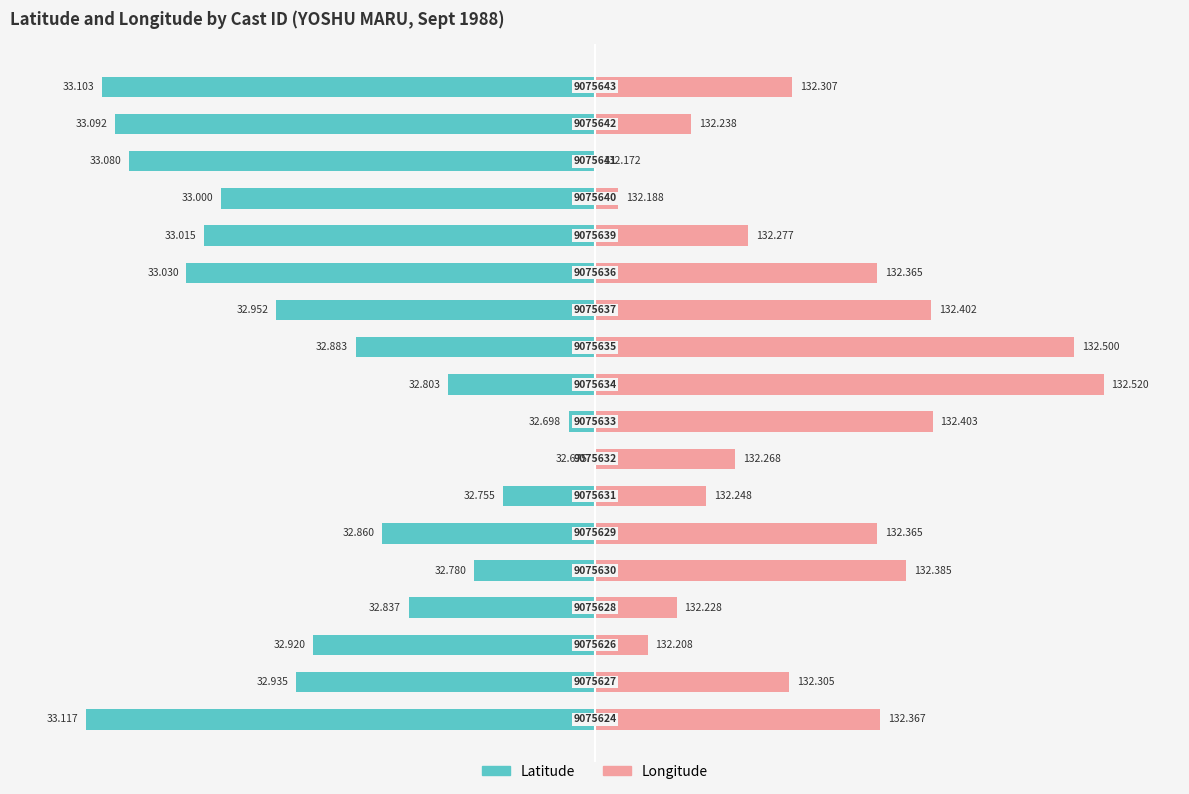

What are all the series names shown in the legend?

Latitude, Longitude